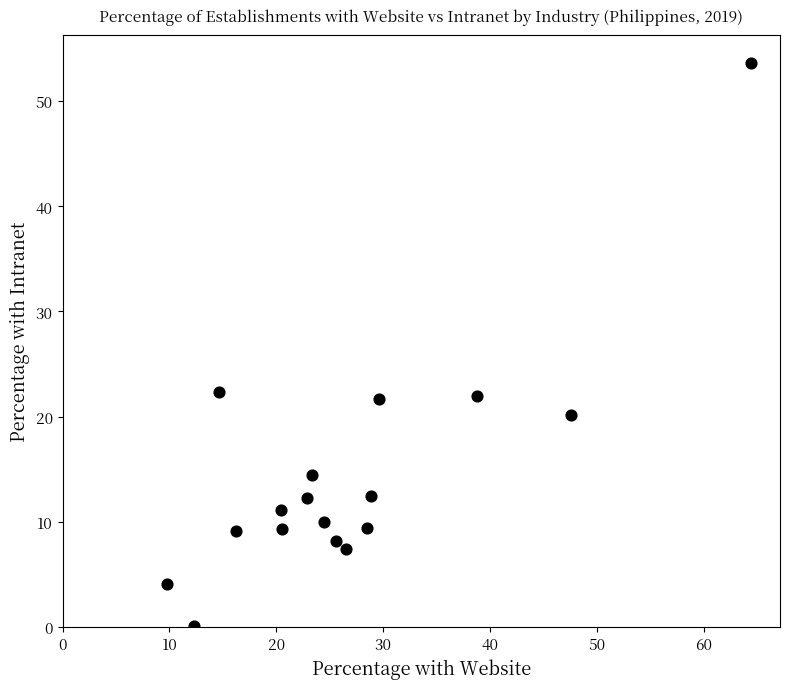

What is the range of X values (max minus min)?

54.6